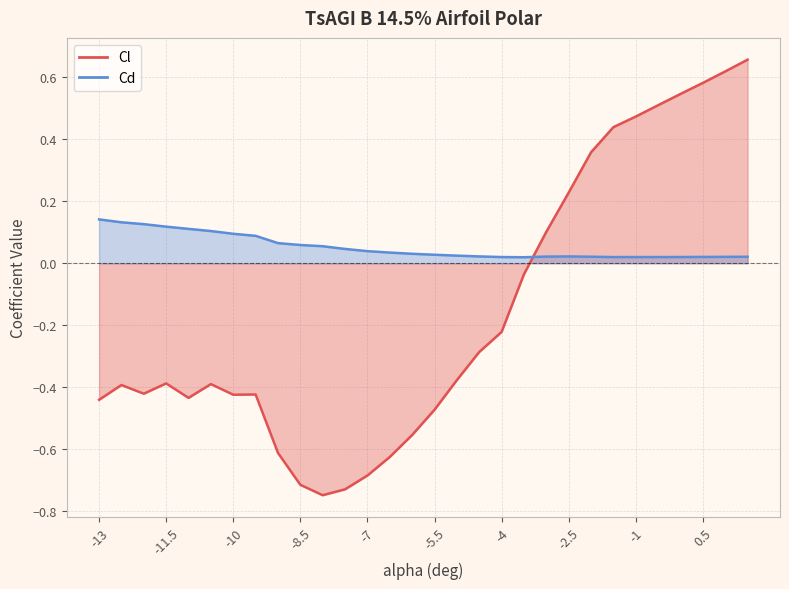

What are all the series names shown in the legend?

Cl, Cd